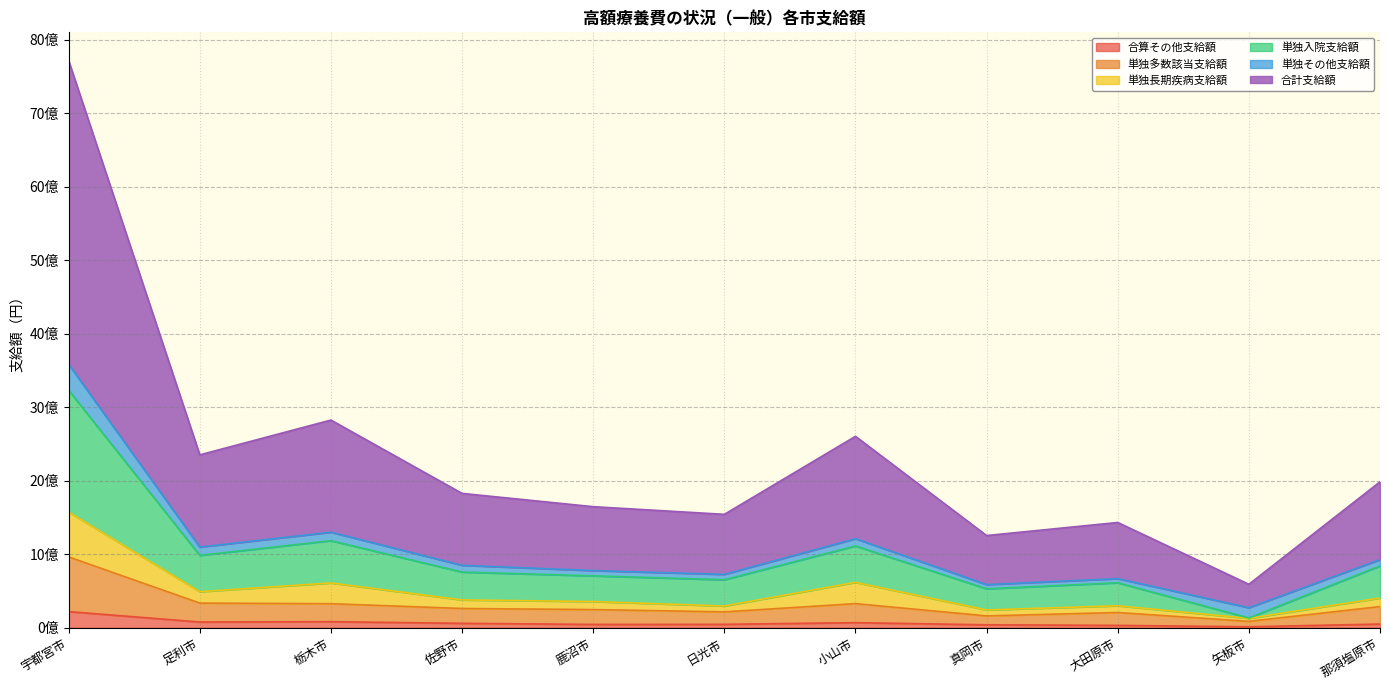

What position from the right is 足利市?

10